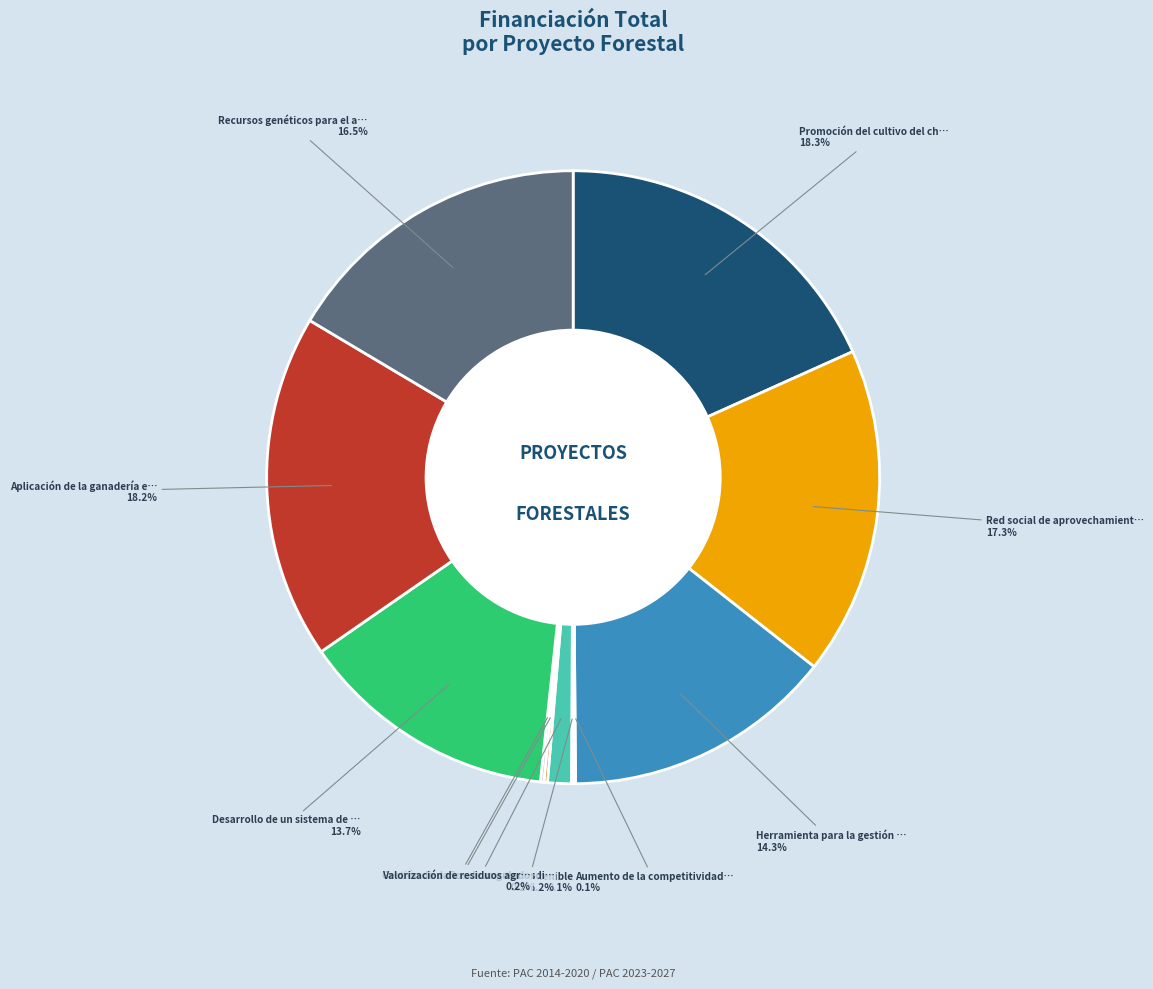

Does any single category account for the majority?

No